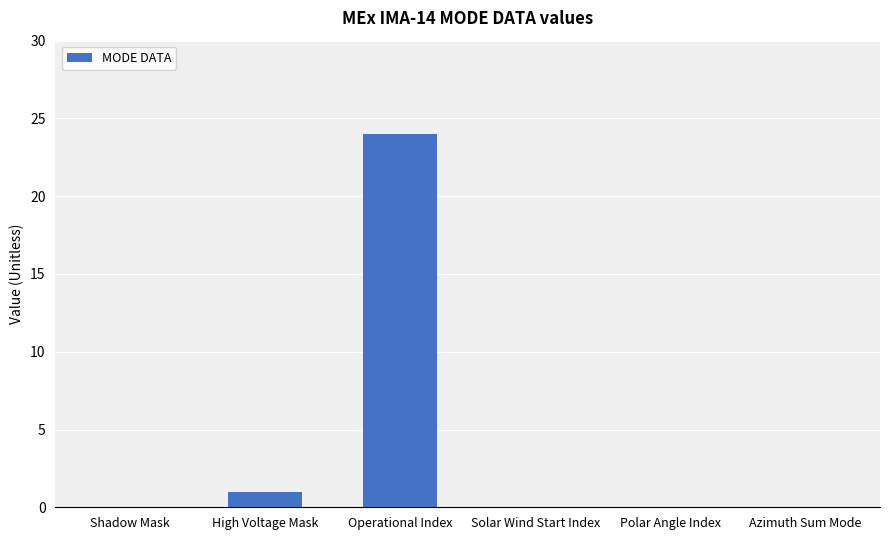

The value at Solar Wind Start Index is 11. True or false?

False